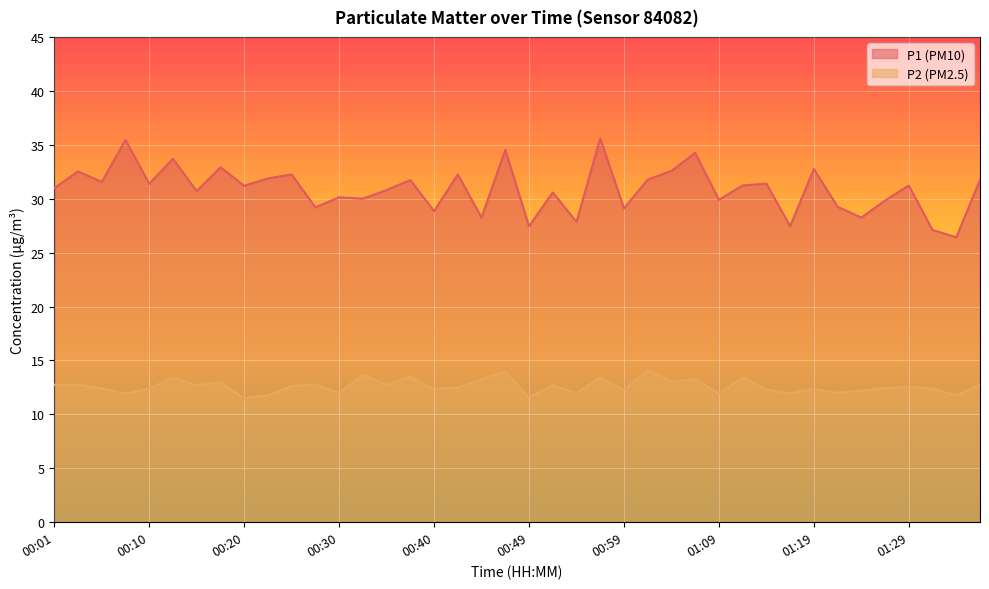

What is the label of the 4th point from the right?

01:29